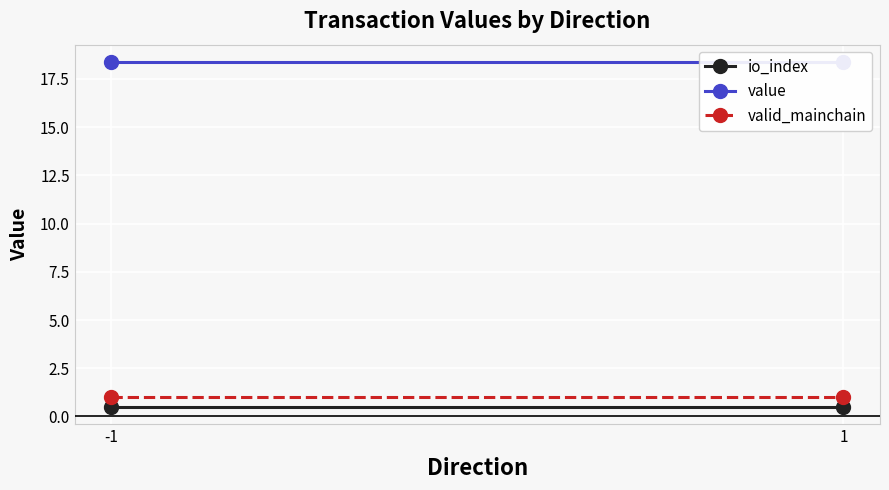

Reading left to right, transcribe all the data shown in this chart.

io_index: 0.5	0.5
value: 18.4	18.4
valid_mainchain: 1.0	1.0